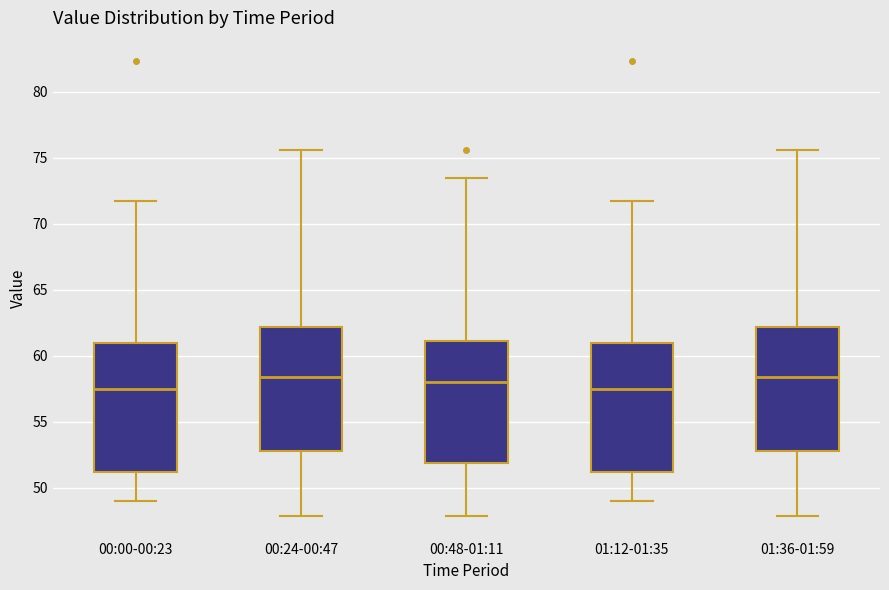

Where does the upper whisker of the box for 00:48-01:11 end on the y-axis? The values are not printed on the chart, so give them approximately, as read against the axis.

73.5